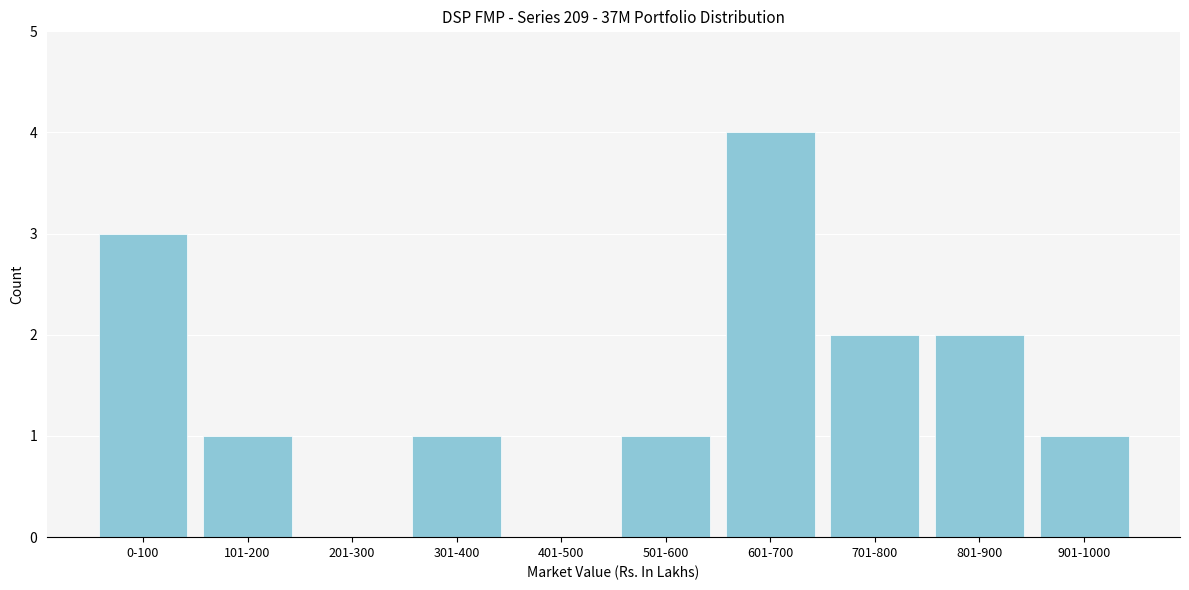

Reading left to right, extract all data points from this chart.

0-100=3	101-200=1	201-300=0	301-400=1	401-500=0	501-600=1	601-700=4	701-800=2	801-900=2	901-1000=1